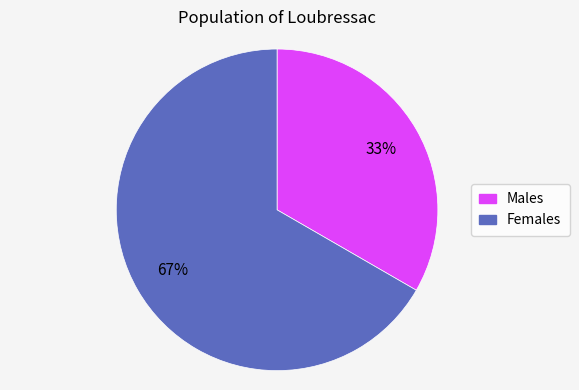

To the nearest percent, what is the average slice percentage?

50%